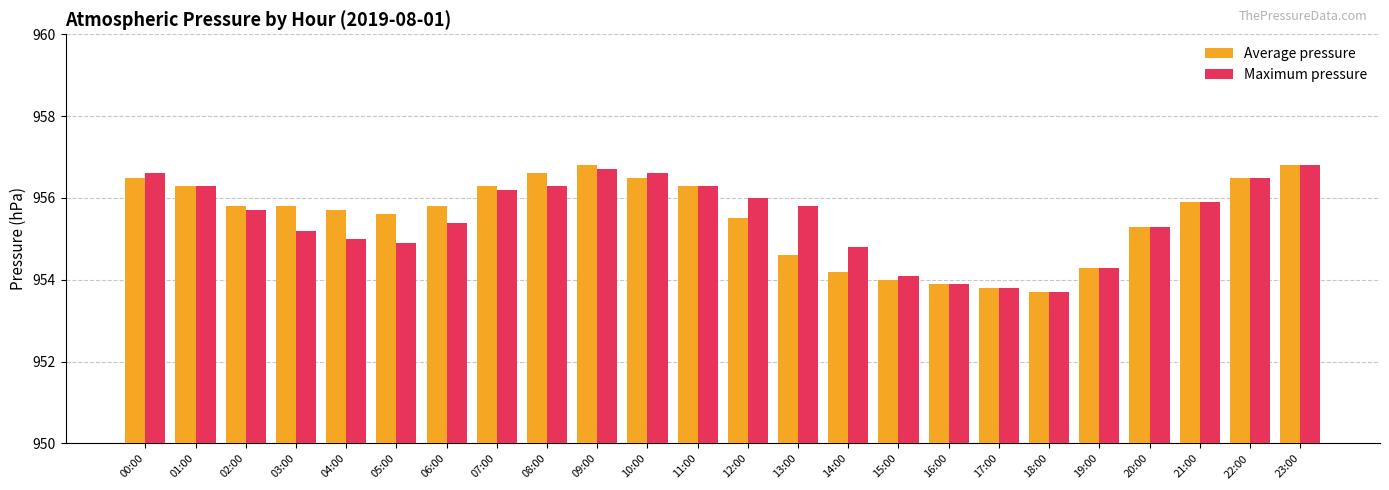

Reading right to left, what are all the values shown in this chart?

Average pressure: 956.8	956.5	955.9	955.3	954.3	953.7	953.8	953.9	954.0	954.2	954.6	955.5	956.3	956.5	956.8	956.6	956.3	955.8	955.6	955.7	955.8	955.8	956.3	956.5
Maximum pressure: 956.8	956.5	955.9	955.3	954.3	953.7	953.8	953.9	954.1	954.8	955.8	956.0	956.3	956.6	956.7	956.3	956.2	955.4	954.9	955.0	955.2	955.7	956.3	956.6